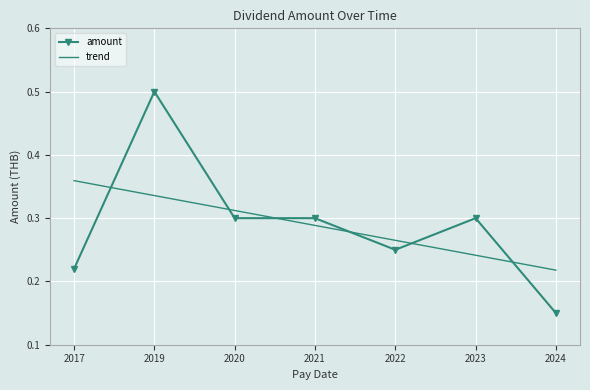

At which label is trend closest to 0?

2024